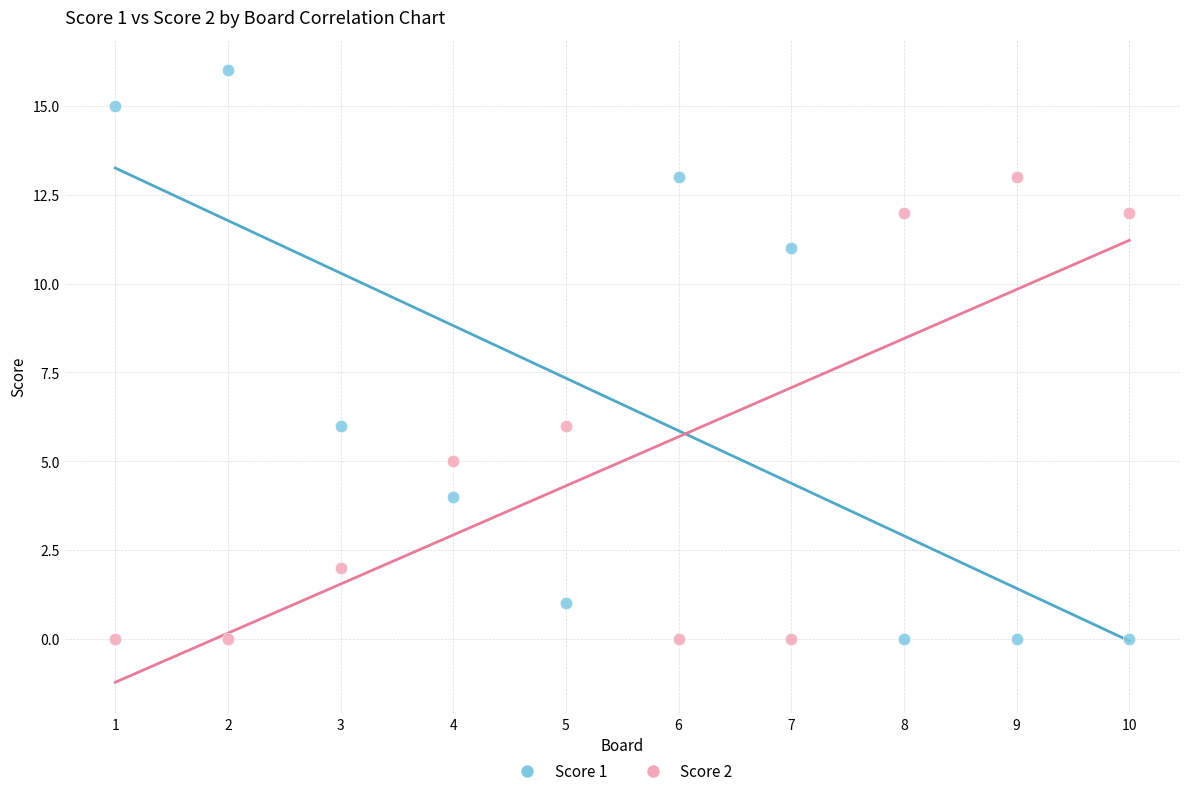

What is the X range (max minus min) for the scatter plot?

9